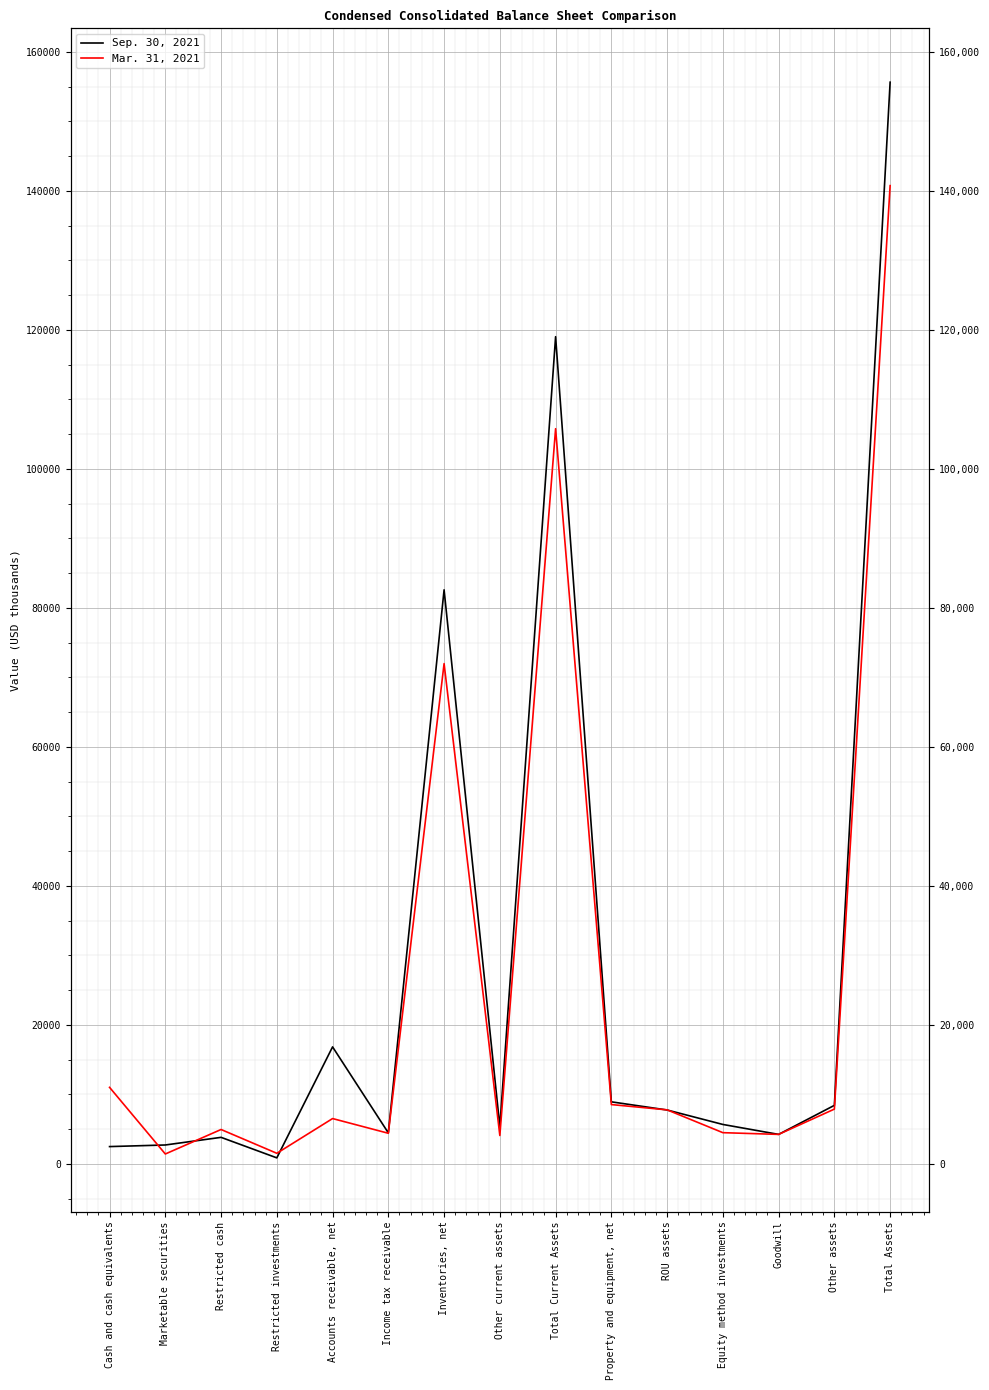

What is the label of the 13th point from the right?

Restricted cash